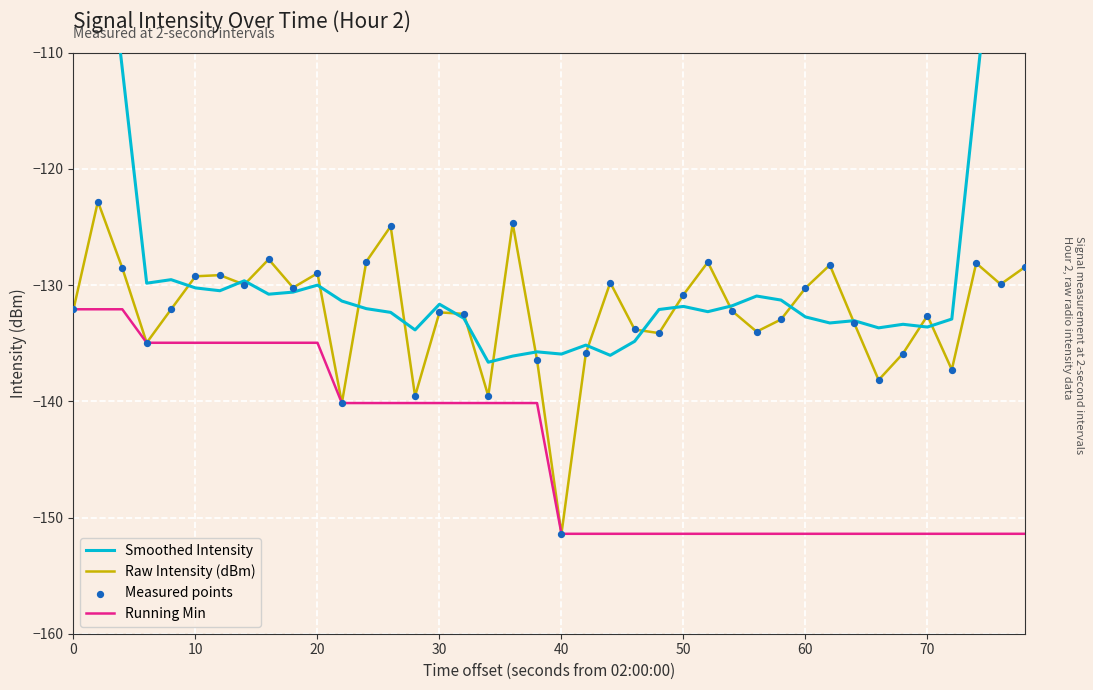

At how many categories does at least one series exceed -138?

40